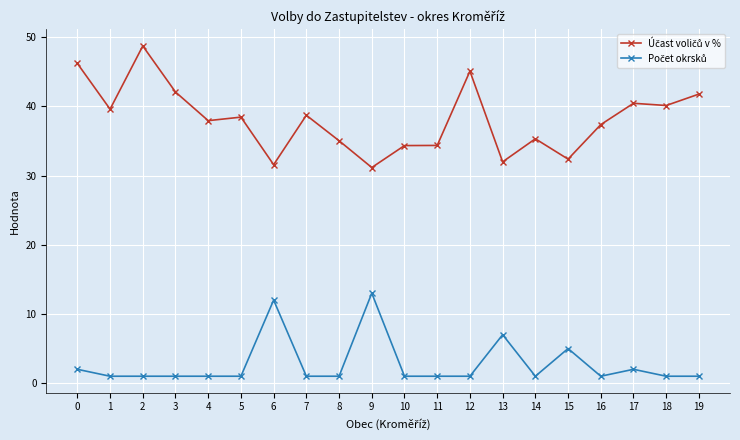

What is the average value of the Počet okrsků series?

2.8